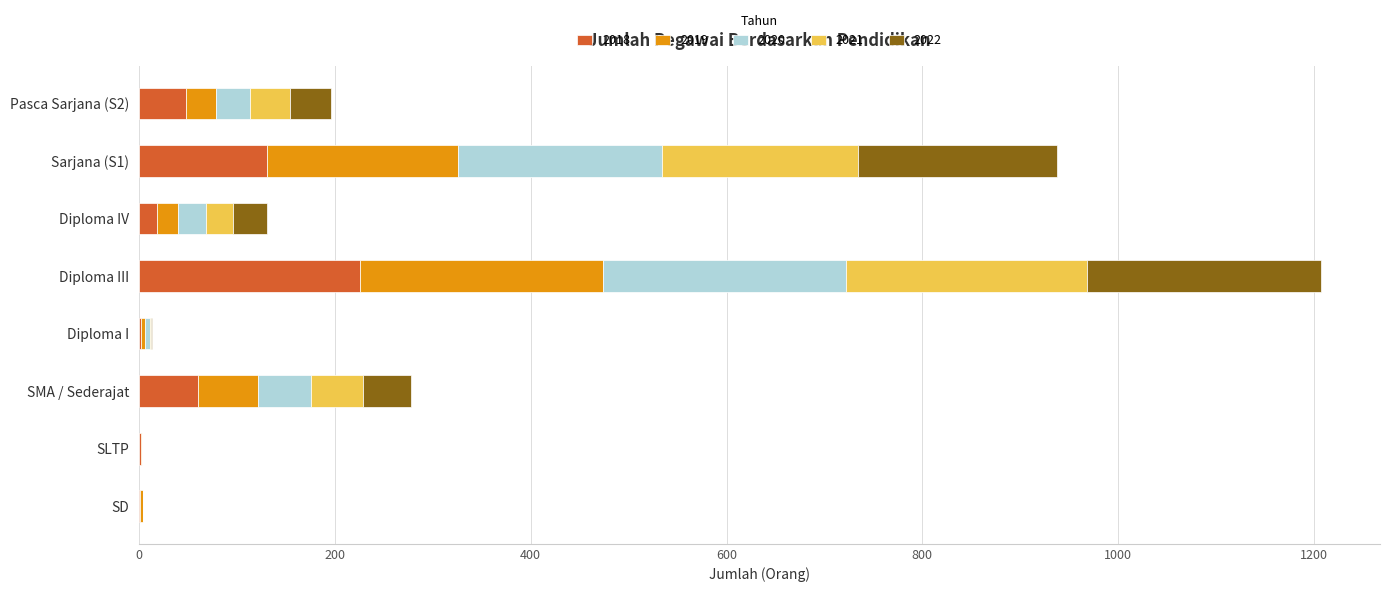

Where is 2018 nearest to the value 113?

Sarjana (S1)